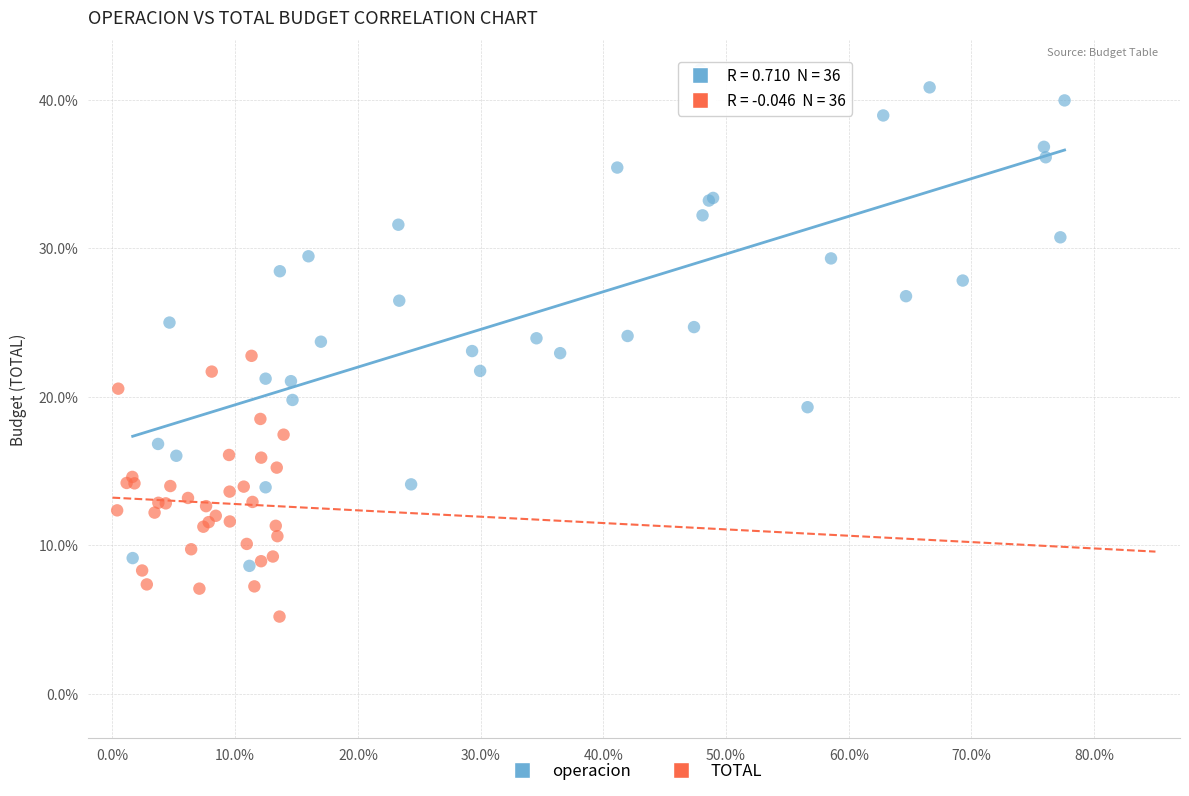

What are all the series names shown in the legend?

operacion, TOTAL